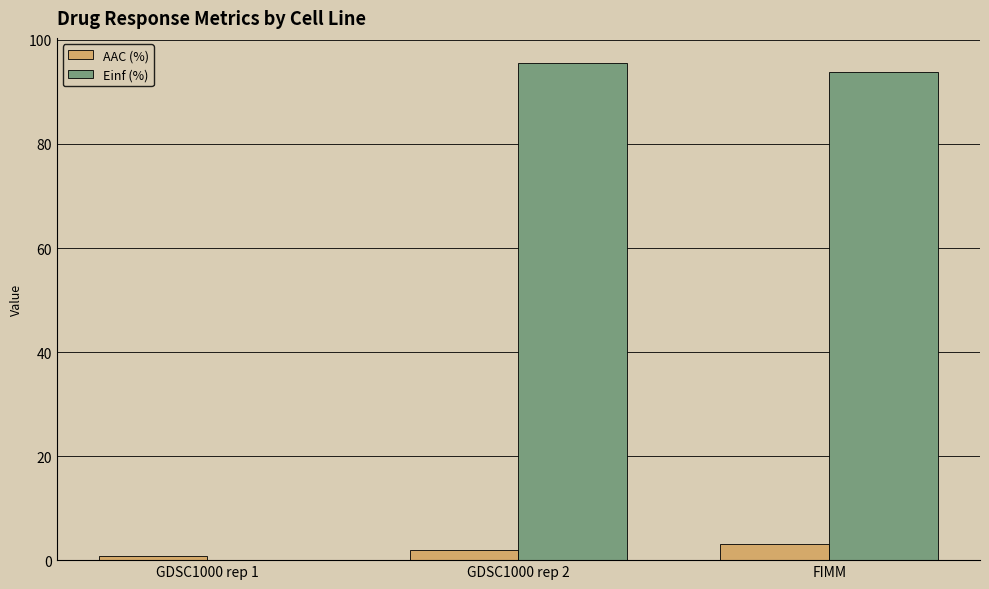

What is the average value of the Einf (%) series?

63.1